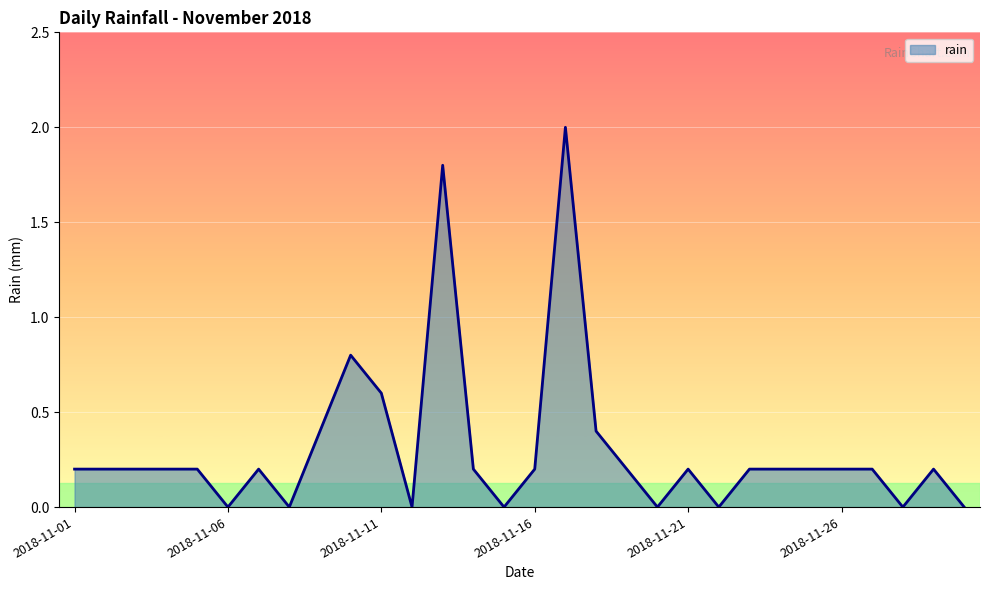

What is the maximum value shown in the chart?

2.0